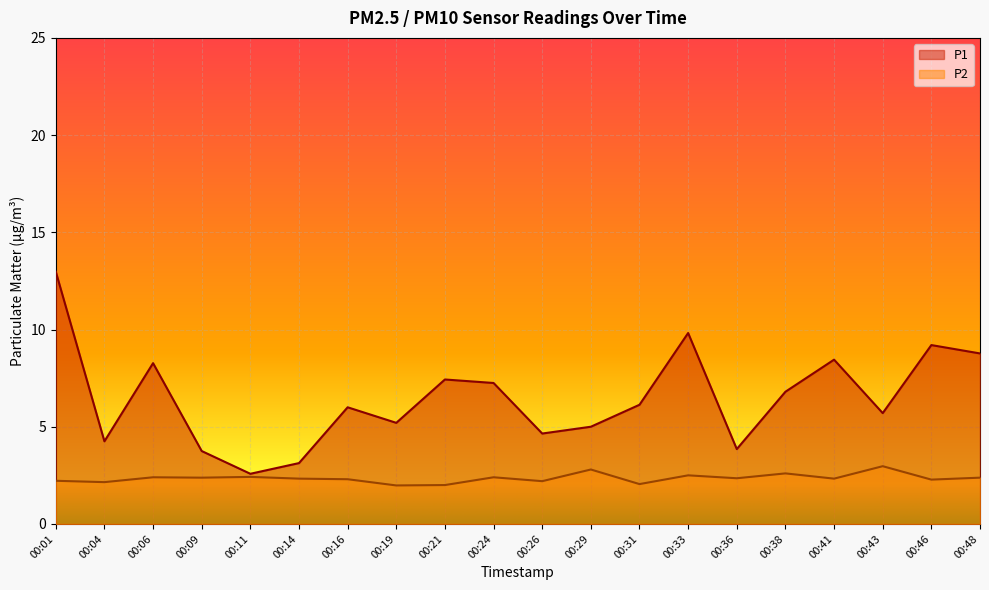

In P2, how many points are lower than both neighbors (excluding endpoints)?

8